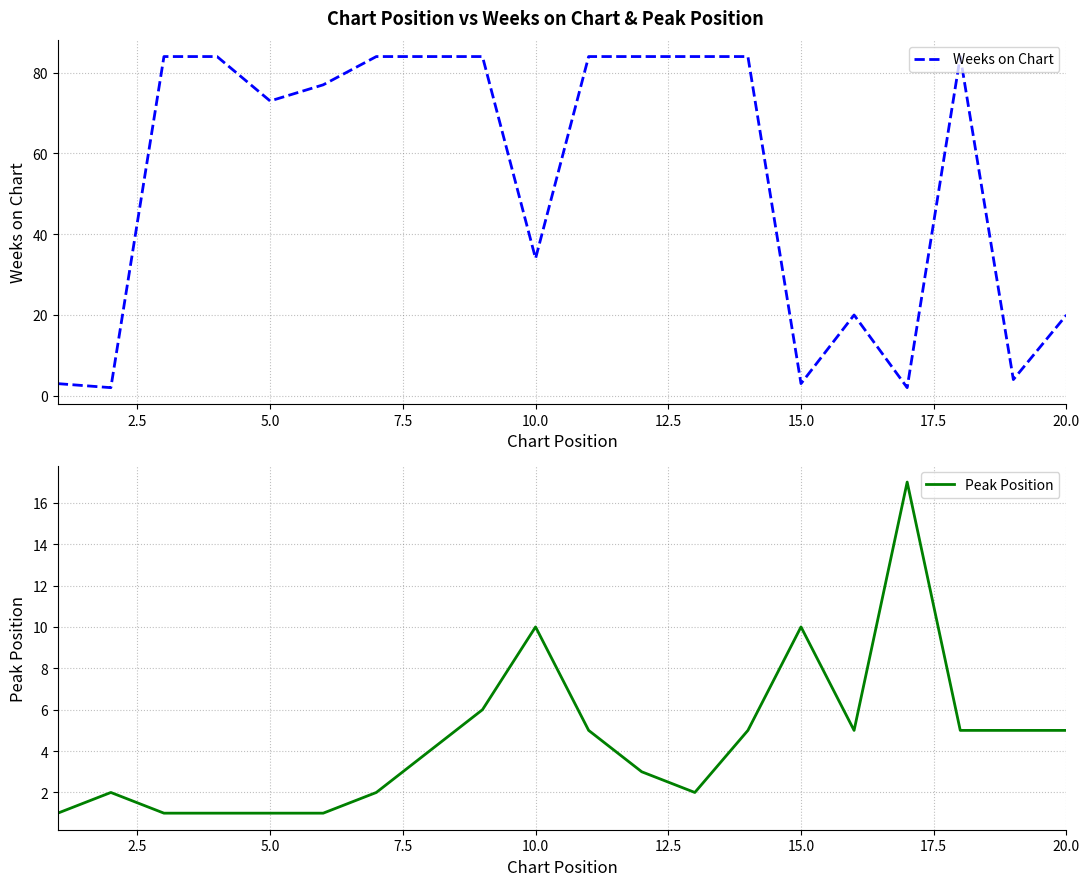

What is the highest value of the Weeks on Chart series?

84